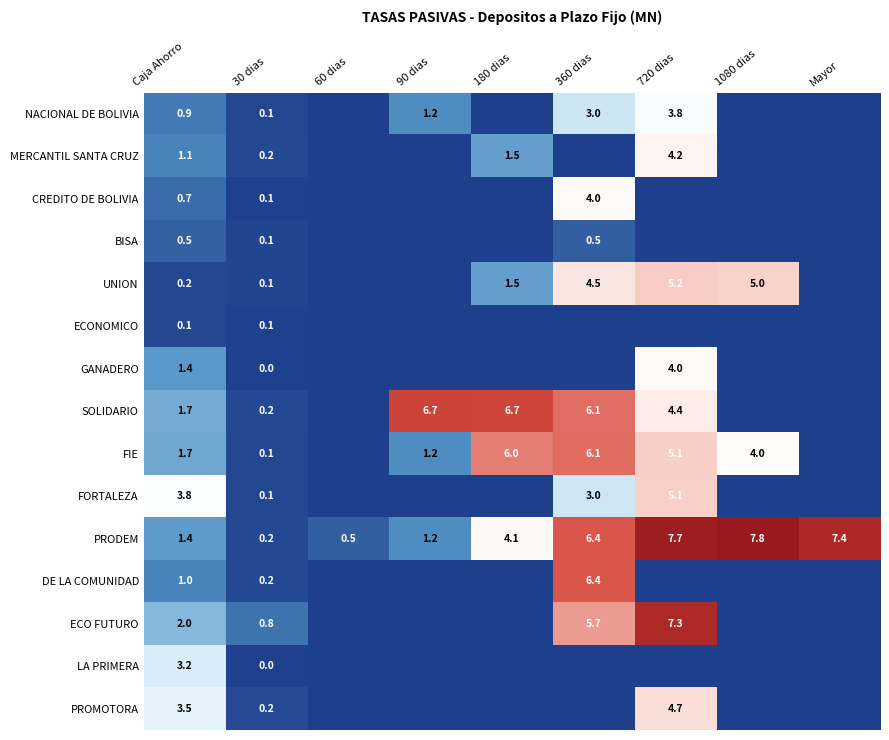

The ECO FUTURO series shows 0.3 at 30 dias. True or false?

False